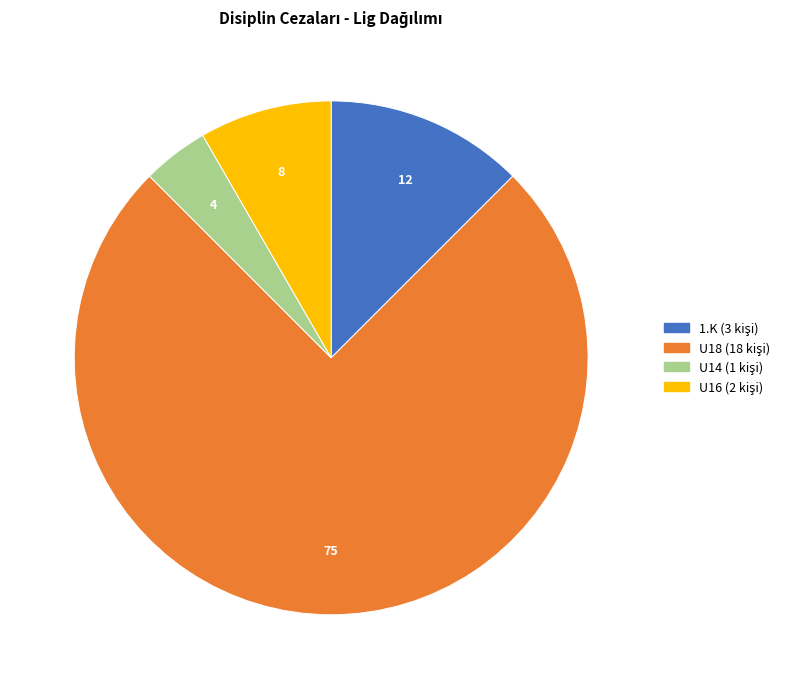

True or false: U18 accounts for 75% of the total.

True